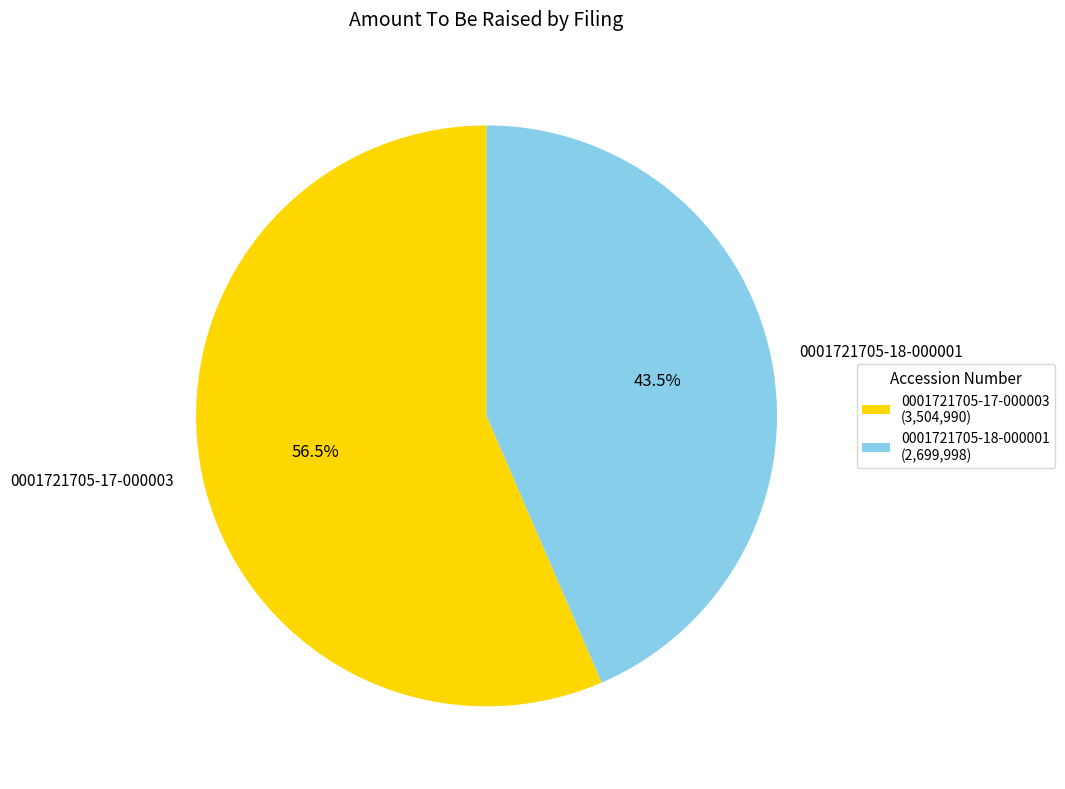

To the nearest percent, what is the combined percentage of 0001721705-18-000001 and 0001721705-17-000003?

100%